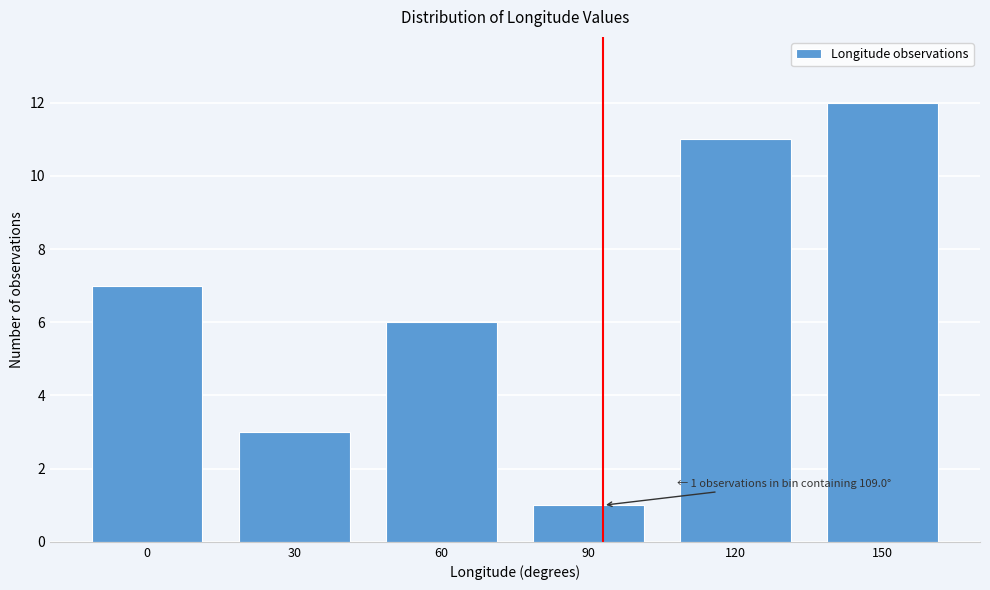

Reading left to right, extract all data points from this chart.

0=7	30=3	60=6	90=1	120=11	150=12